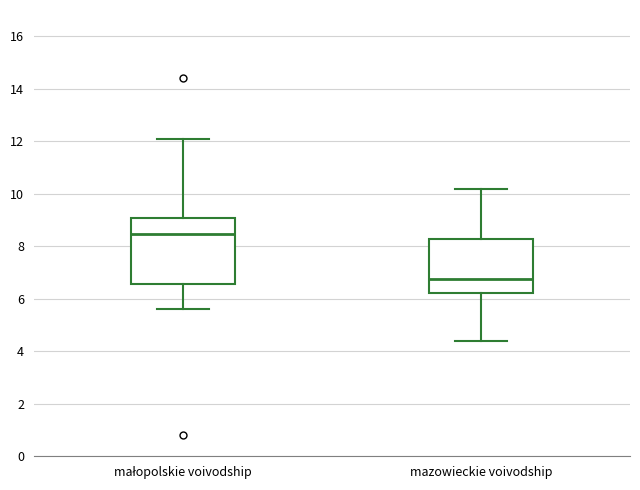

Comparing the boxes themselves (not the whiskers), which one is the tallest?

małopolskie voivodship